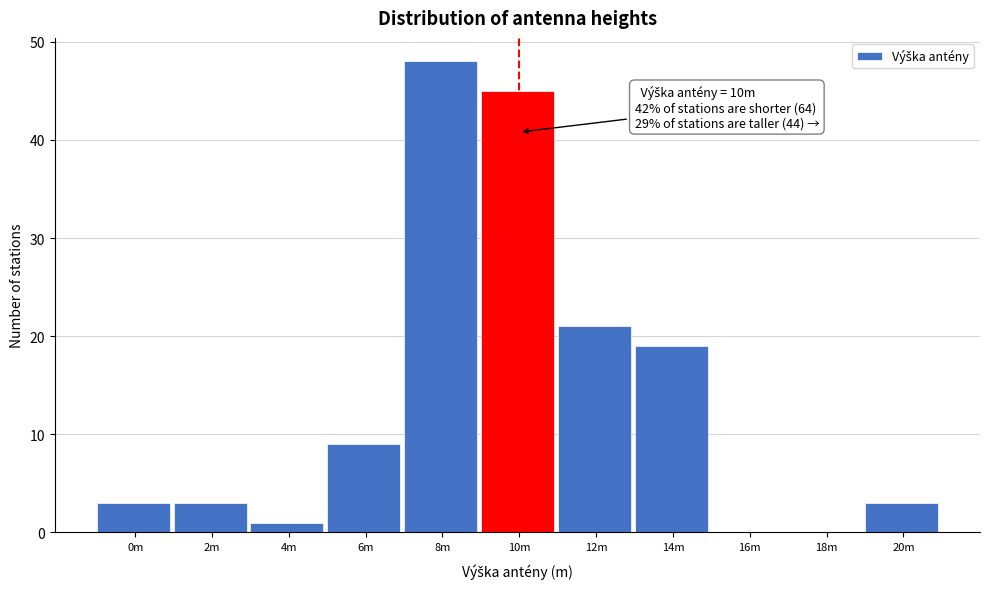

Reading left to right, extract all data points from this chart.

0m=3	2m=3	4m=1	6m=9	8m=48	10m=45	12m=21	14m=19	16m=0	18m=0	20m=3